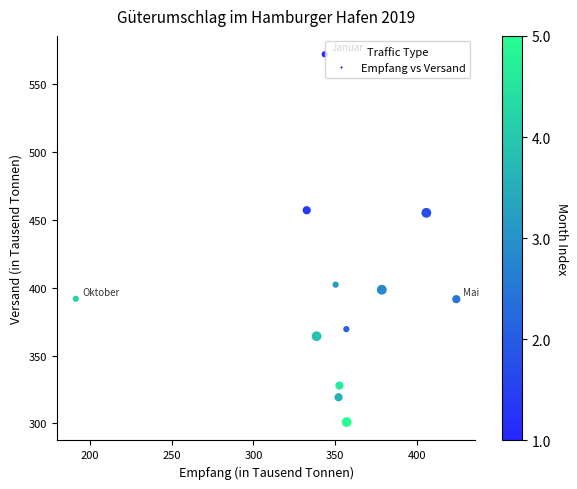

What is the average X value?

348.6